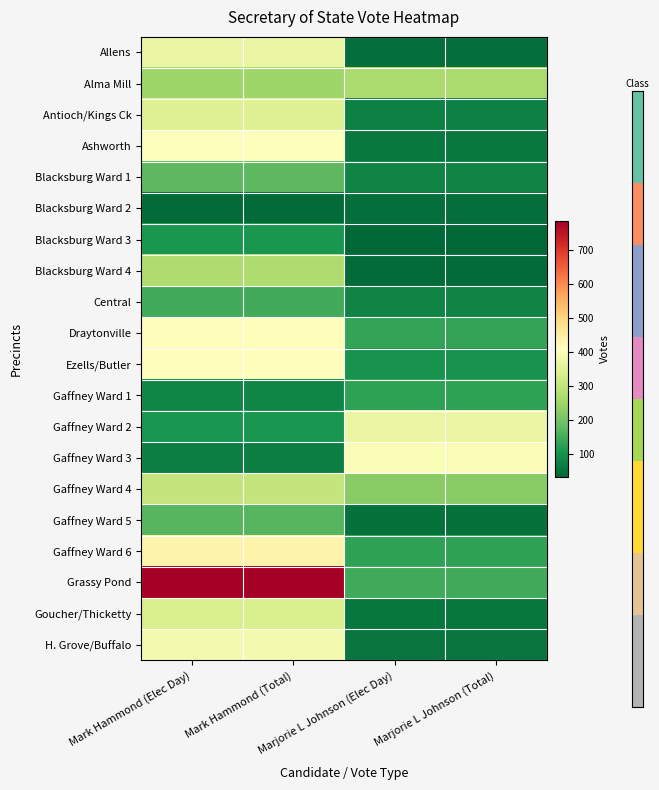

At which category is the sum across all series the highest?

Mark Hammond (Elec Day)